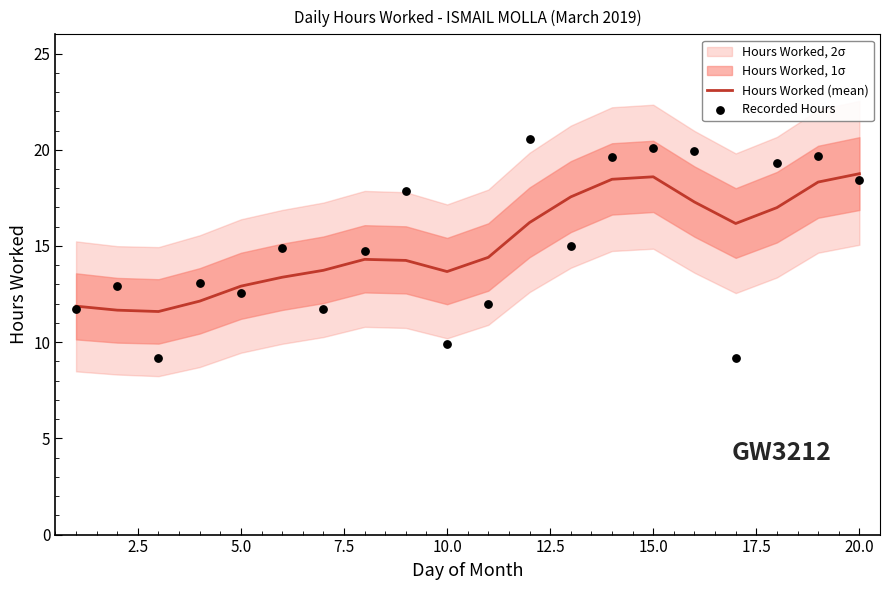

What is the minimum value for Hours Worked (mean)?

11.6